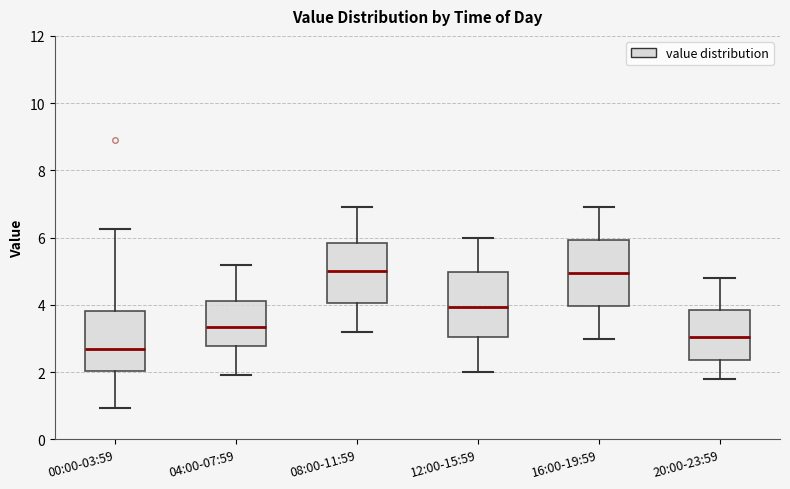

Reading left to right, read every box against the y-axis: the position of its median line, the range the box covers, and the ends of its whiskers. The values are not printed on the chart, so give them approximately, as read against the axis.

00:00-03:59: median 2.8, box 2.0 to 3.8, whiskers 1.0 to 6.2
04:00-07:59: median 3.4, box 2.8 to 4.2, whiskers 2.0 to 5.2
08:00-11:59: median 5.0, box 4.0 to 5.8, whiskers 3.2 to 7.0
12:00-15:59: median 4.0, box 3.0 to 5.0, whiskers 2.0 to 6.0
16:00-19:59: median 5.0, box 4.0 to 6.0, whiskers 3.0 to 7.0
20:00-23:59: median 3.0, box 2.4 to 3.8, whiskers 1.8 to 4.8